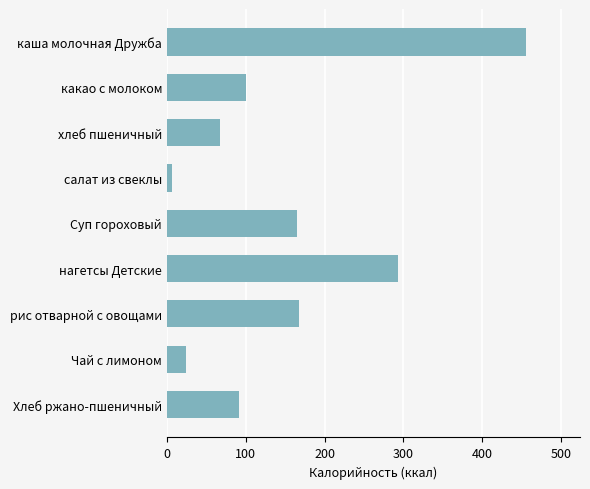

What is the label of the 3rd bar from the top?

хлеб пшеничный